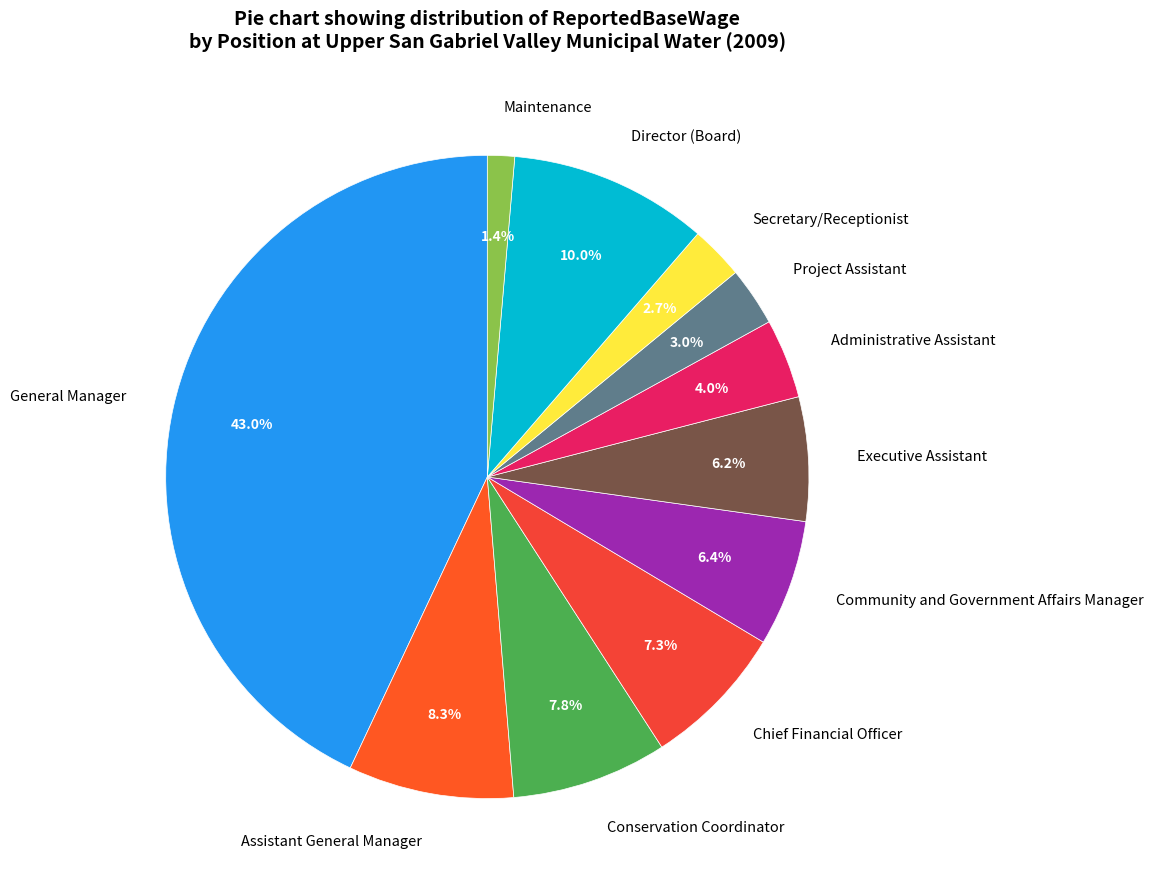

How much of the chart is everything except Assistant General Manager?

91.7%